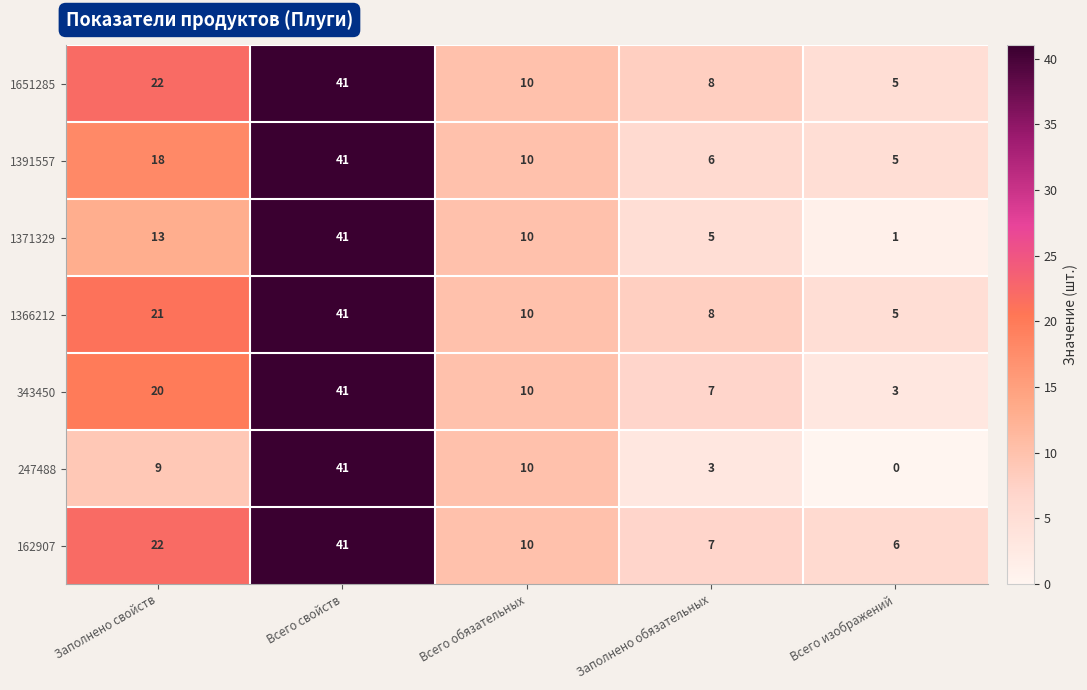

At which label is 1371329 closest to 21?

Заполнено свойств